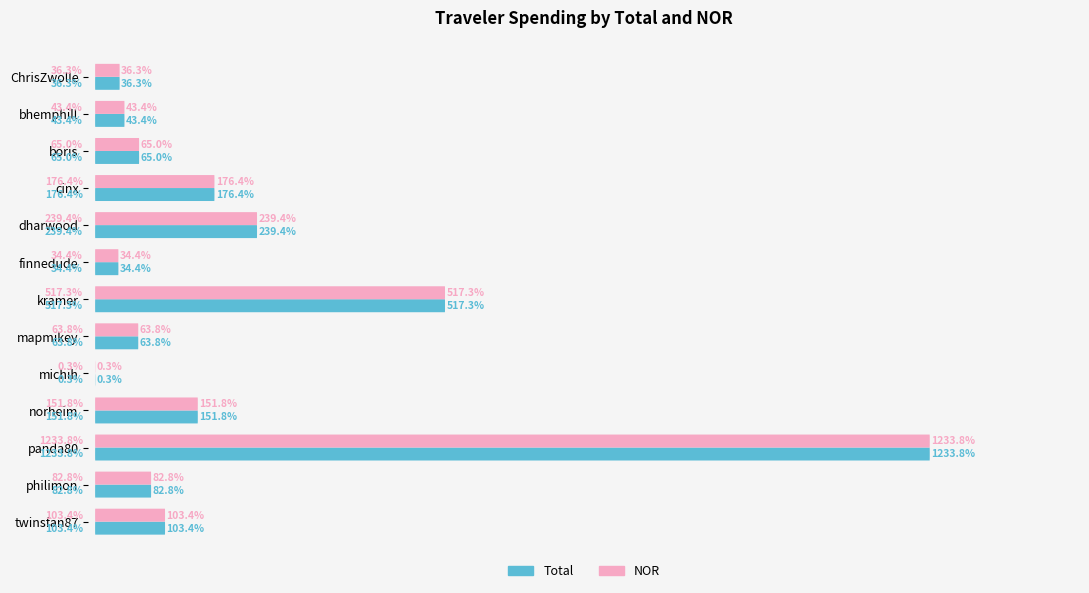

How many values in the Total series exceed 82?

7